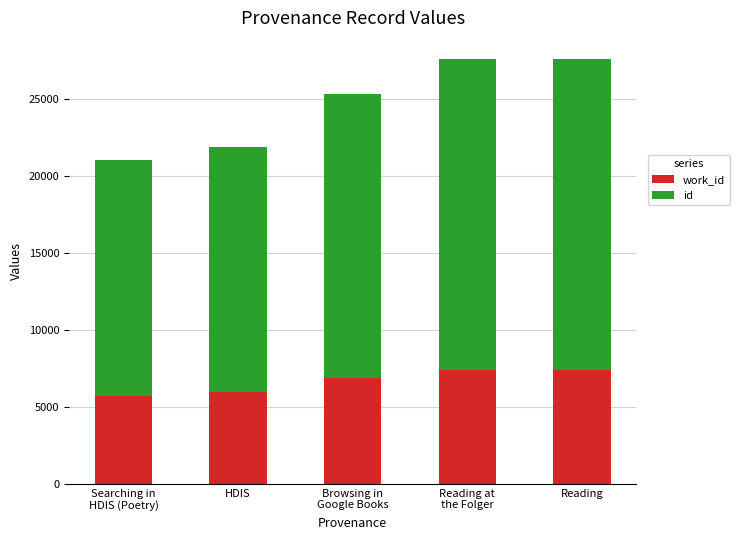

Where is id nearest to the value 17737?

Browsing in
Google Books